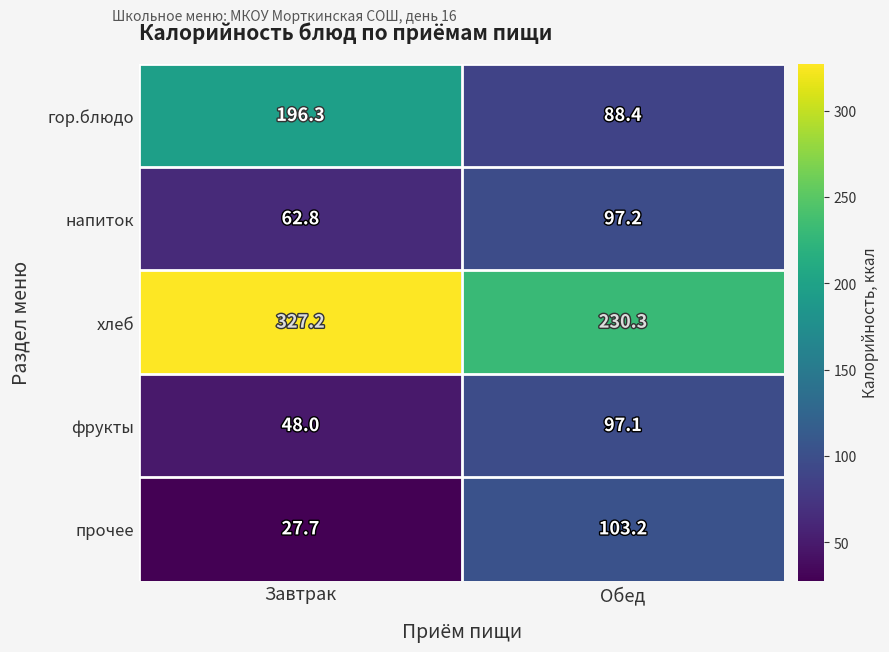

Which category has the lowest value across all series?

Завтрак